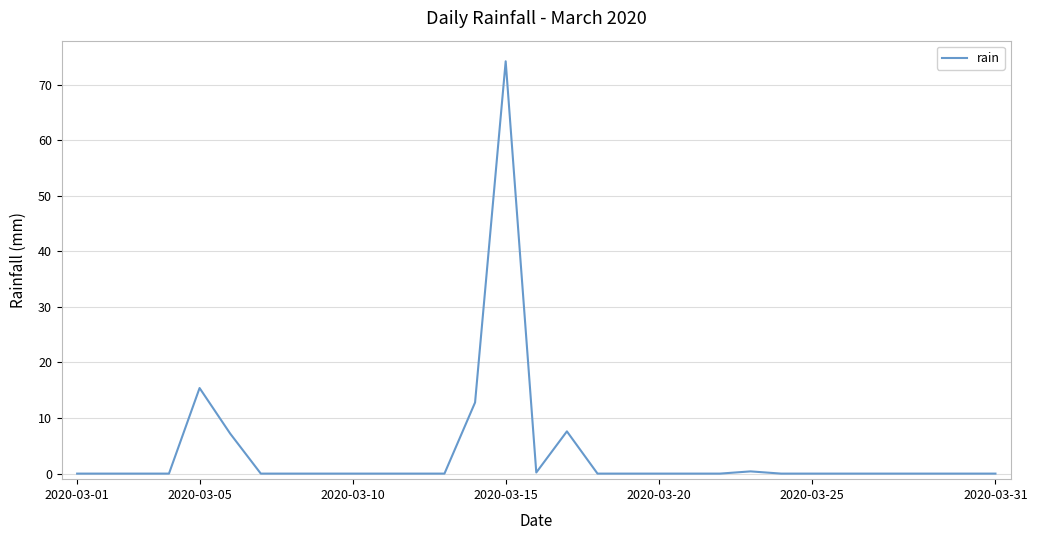

What is the difference between the maximum and minimum values?

74.2